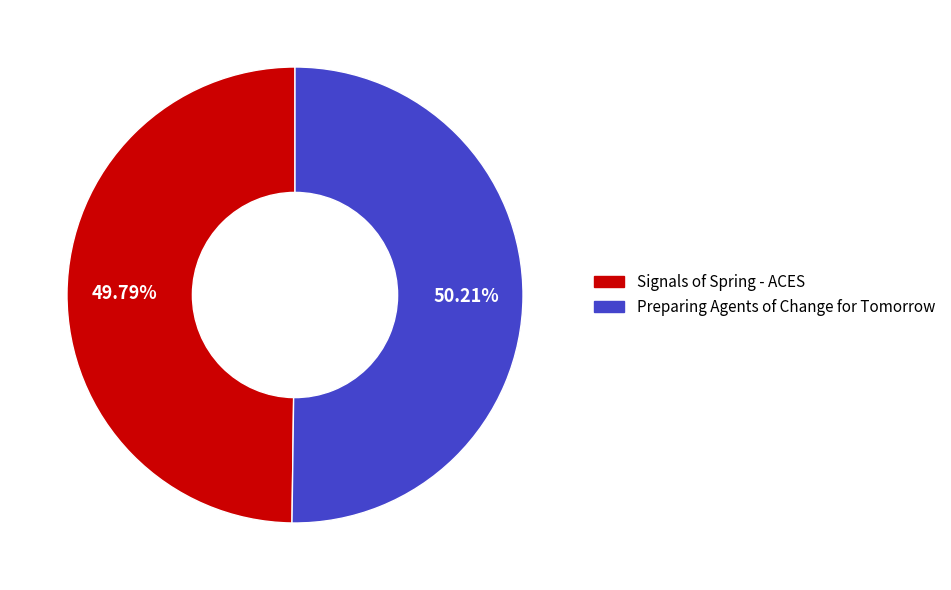

Do Preparing Agents of Change for Tomorrow and Signals of Spring - ACES together represent more than half of the pie?

Yes